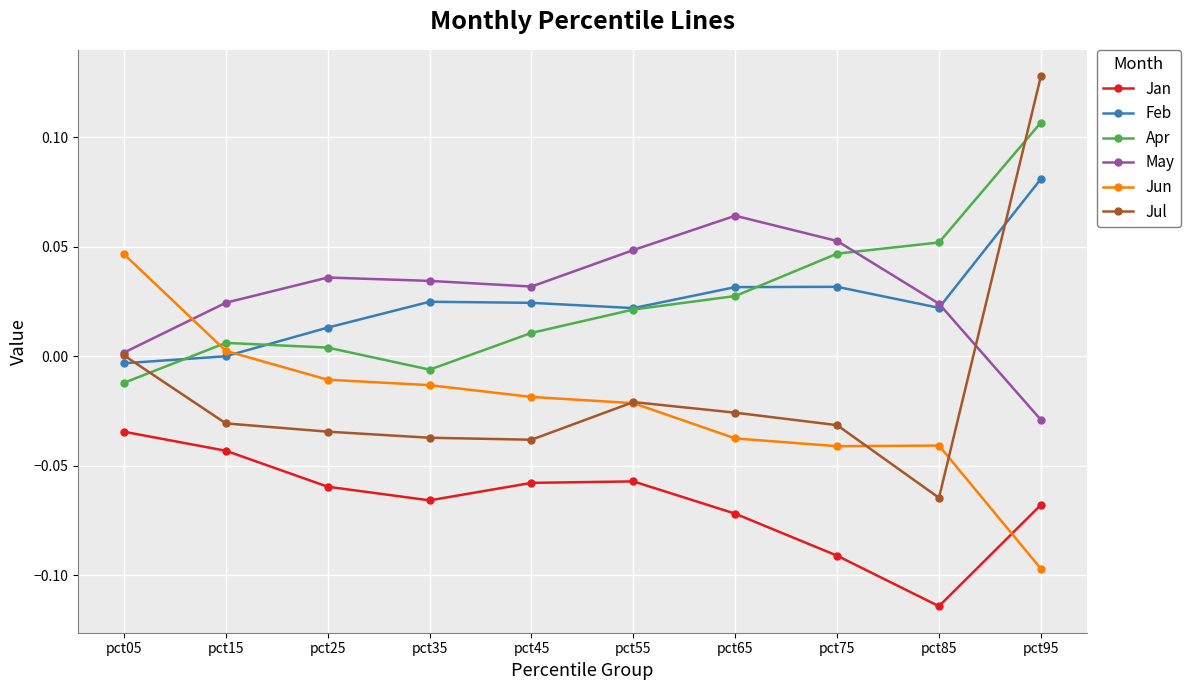

Which label corresponds to the smallest value in the chart?

pct85